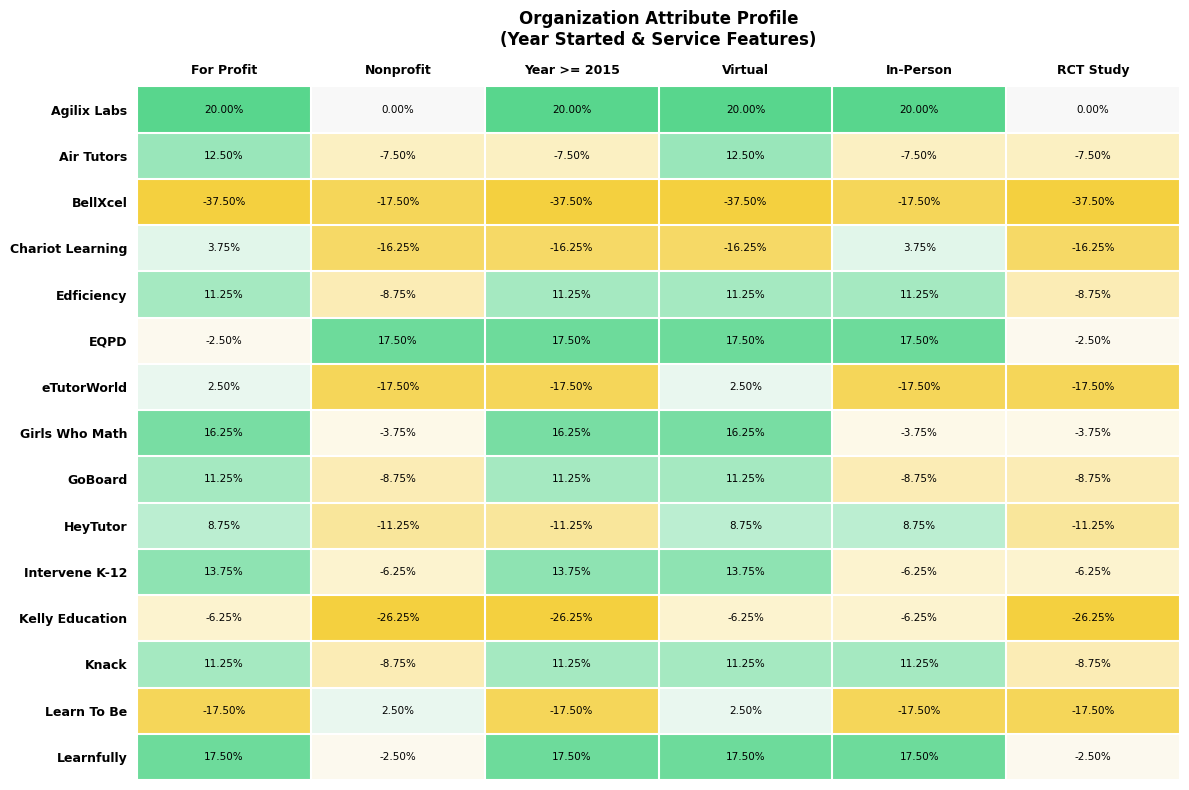

Is the value of Air Tutors at Year >= 2015 greater than the value of Kelly Education at RCT Study?

Yes